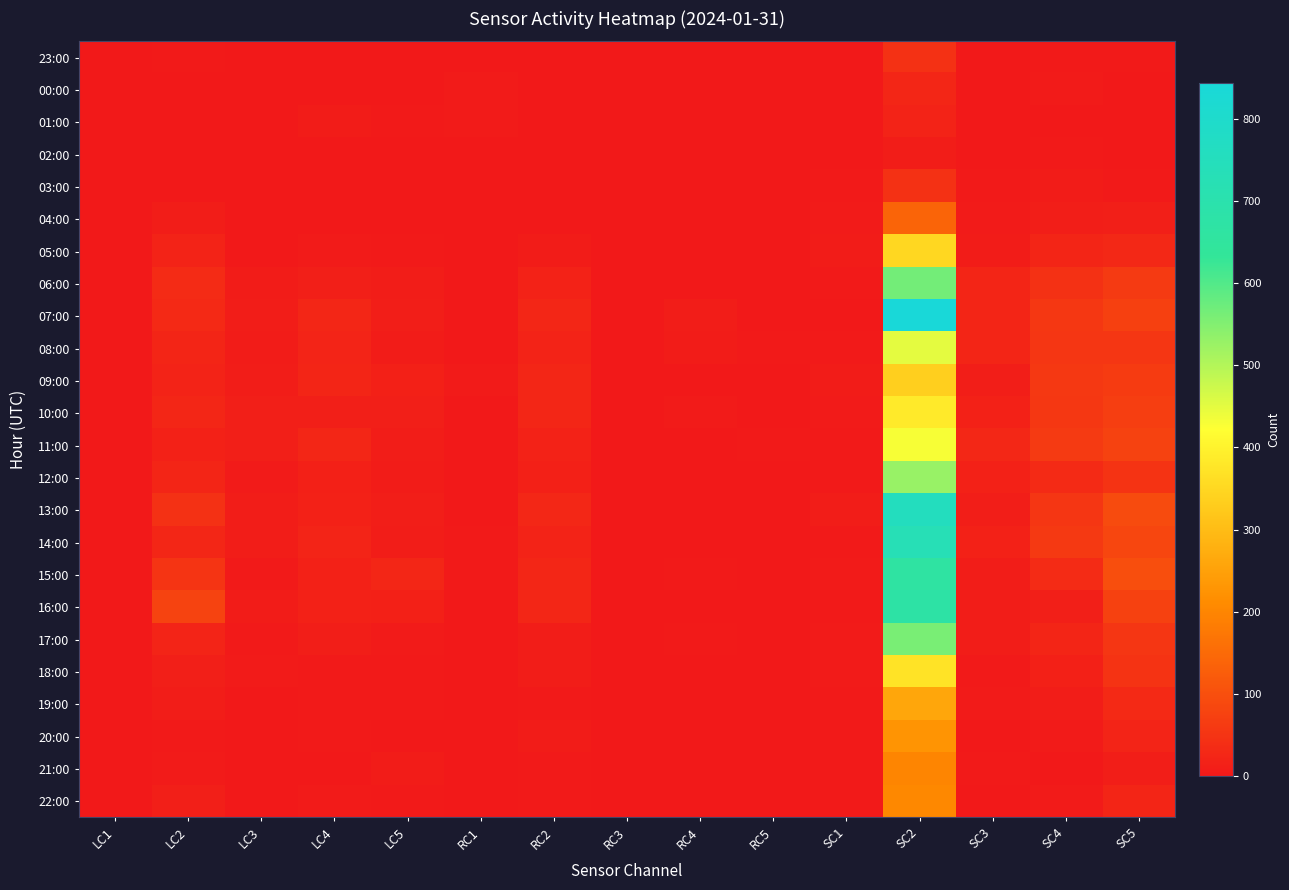

What is the total value across all series at SC2?

8814